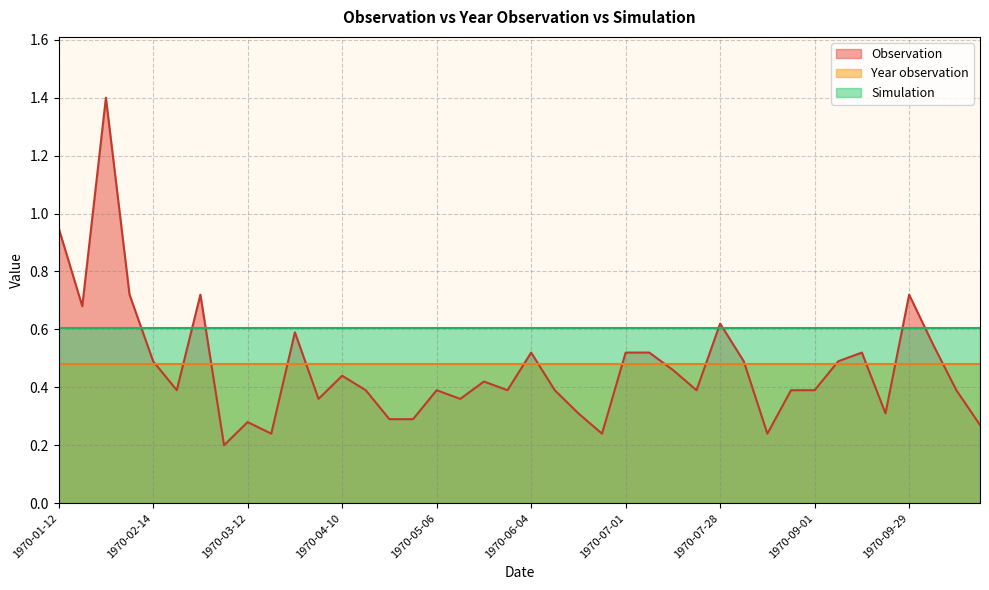

Reading right to left, transcribe all the data shown in this chart.

Observation: 1970-10-18=0.3	1970-10-13=0.4	1970-10-05=0.6	1970-09-29=0.7	1970-09-23=0.3	1970-09-15=0.5	1970-09-10=0.5	1970-09-01=0.4	1970-08-28=0.4	1970-08-19=0.2	1970-08-10=0.5	1970-07-28=0.6	1970-07-22=0.4	1970-07-14=0.5	1970-07-09=0.5	1970-07-01=0.5	1970-06-25=0.2	1970-06-19=0.3	1970-06-10=0.4	1970-06-04=0.5	1970-05-28=0.4	1970-05-22=0.4	1970-05-13=0.4	1970-05-06=0.4	1970-04-27=0.3	1970-04-19=0.3	1970-04-14=0.4	1970-04-10=0.4	1970-03-31=0.4	1970-03-22=0.6	1970-03-17=0.2	1970-03-12=0.3	1970-03-03=0.2	1970-02-24=0.7	1970-02-18=0.4	1970-02-14=0.5	1970-02-03=0.7	1970-01-29=1.4	1970-01-19=0.7	1970-01-12=0.9
Year observation: 1970-10-18=0.5	1970-10-13=0.5	1970-10-05=0.5	1970-09-29=0.5	1970-09-23=0.5	1970-09-15=0.5	1970-09-10=0.5	1970-09-01=0.5	1970-08-28=0.5	1970-08-19=0.5	1970-08-10=0.5	1970-07-28=0.5	1970-07-22=0.5	1970-07-14=0.5	1970-07-09=0.5	1970-07-01=0.5	1970-06-25=0.5	1970-06-19=0.5	1970-06-10=0.5	1970-06-04=0.5	1970-05-28=0.5	1970-05-22=0.5	1970-05-13=0.5	1970-05-06=0.5	1970-04-27=0.5	1970-04-19=0.5	1970-04-14=0.5	1970-04-10=0.5	1970-03-31=0.5	1970-03-22=0.5	1970-03-17=0.5	1970-03-12=0.5	1970-03-03=0.5	1970-02-24=0.5	1970-02-18=0.5	1970-02-14=0.5	1970-02-03=0.5	1970-01-29=0.5	1970-01-19=0.5	1970-01-12=0.5
Simulation: 1970-10-18=0.6	1970-10-13=0.6	1970-10-05=0.6	1970-09-29=0.6	1970-09-23=0.6	1970-09-15=0.6	1970-09-10=0.6	1970-09-01=0.6	1970-08-28=0.6	1970-08-19=0.6	1970-08-10=0.6	1970-07-28=0.6	1970-07-22=0.6	1970-07-14=0.6	1970-07-09=0.6	1970-07-01=0.6	1970-06-25=0.6	1970-06-19=0.6	1970-06-10=0.6	1970-06-04=0.6	1970-05-28=0.6	1970-05-22=0.6	1970-05-13=0.6	1970-05-06=0.6	1970-04-27=0.6	1970-04-19=0.6	1970-04-14=0.6	1970-04-10=0.6	1970-03-31=0.6	1970-03-22=0.6	1970-03-17=0.6	1970-03-12=0.6	1970-03-03=0.6	1970-02-24=0.6	1970-02-18=0.6	1970-02-14=0.6	1970-02-03=0.6	1970-01-29=0.6	1970-01-19=0.6	1970-01-12=0.6